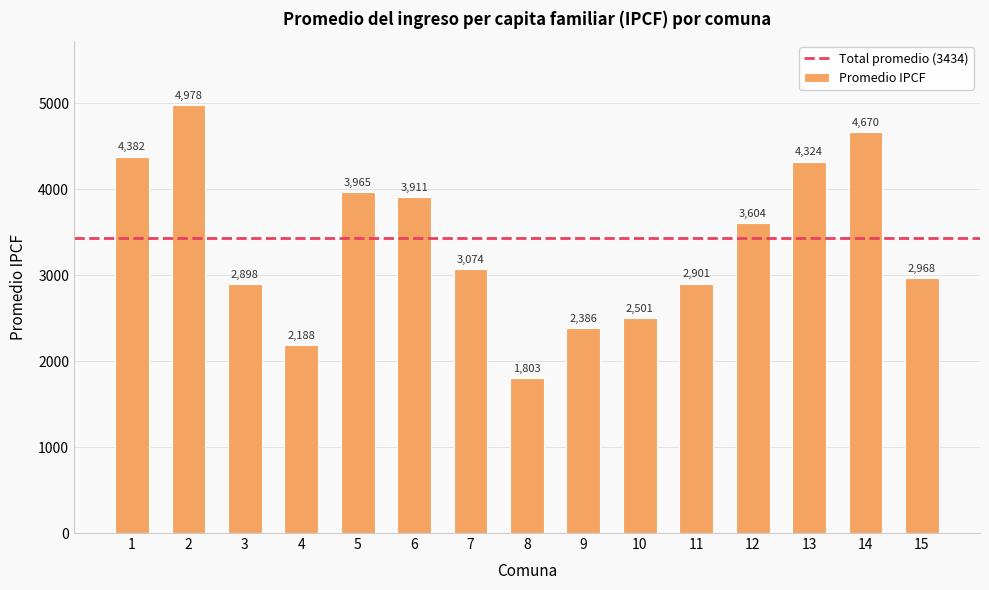

True or false: the data shows 2188 at 4.

True